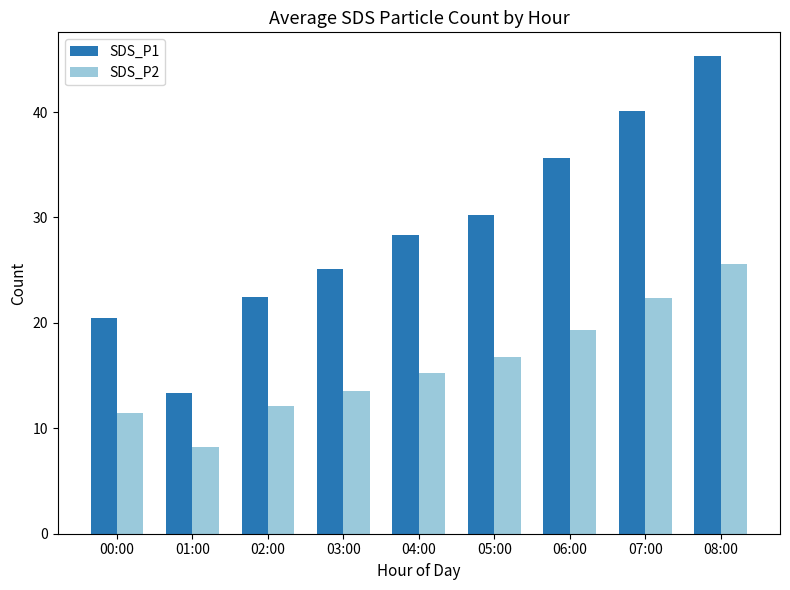

At which category does the chart reach its peak across all series?

08:00